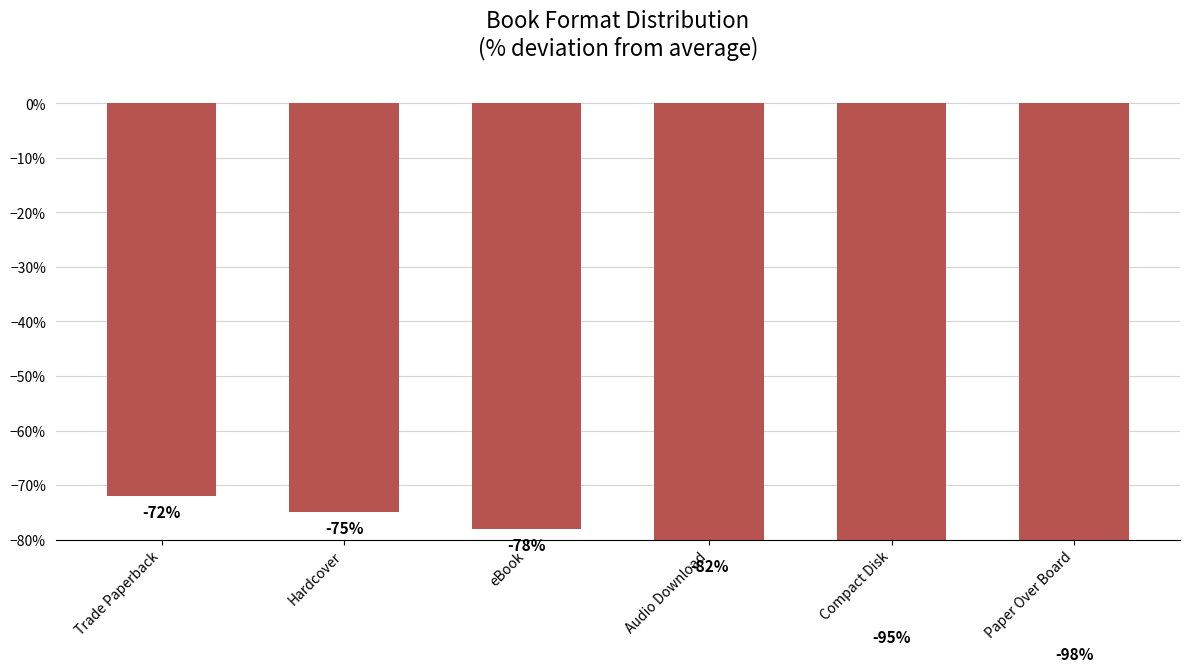

What is the difference between the maximum and second lowest values?

23